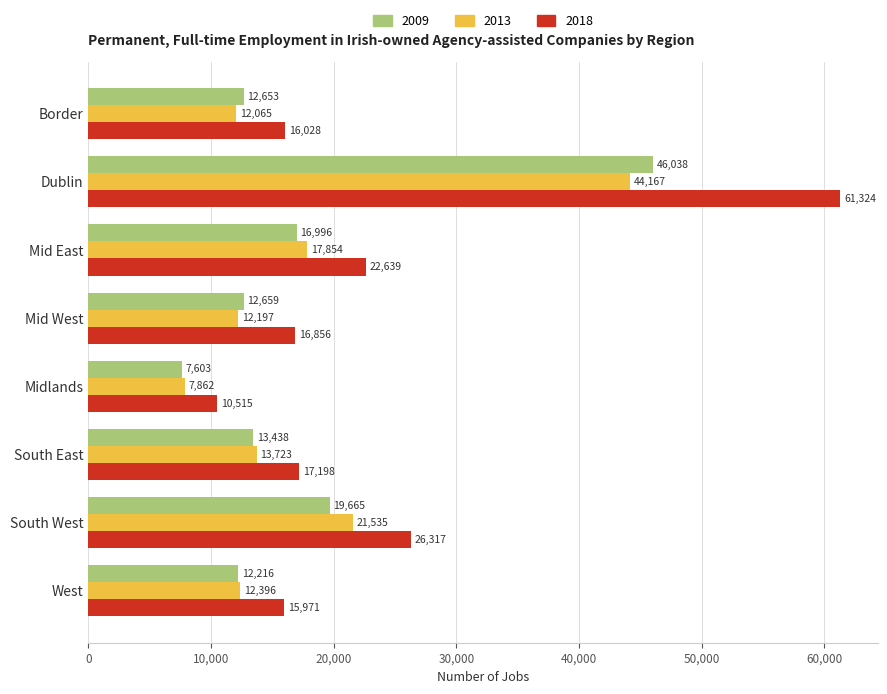

Which series has the widest spread of values?

2018